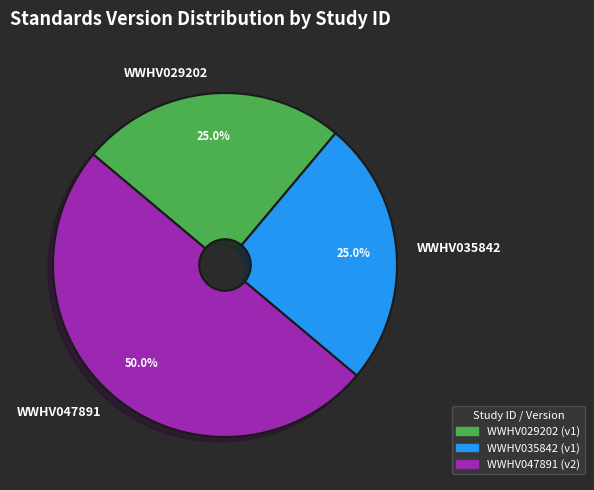

Does WWHV029202 represent more than half of the total?

No